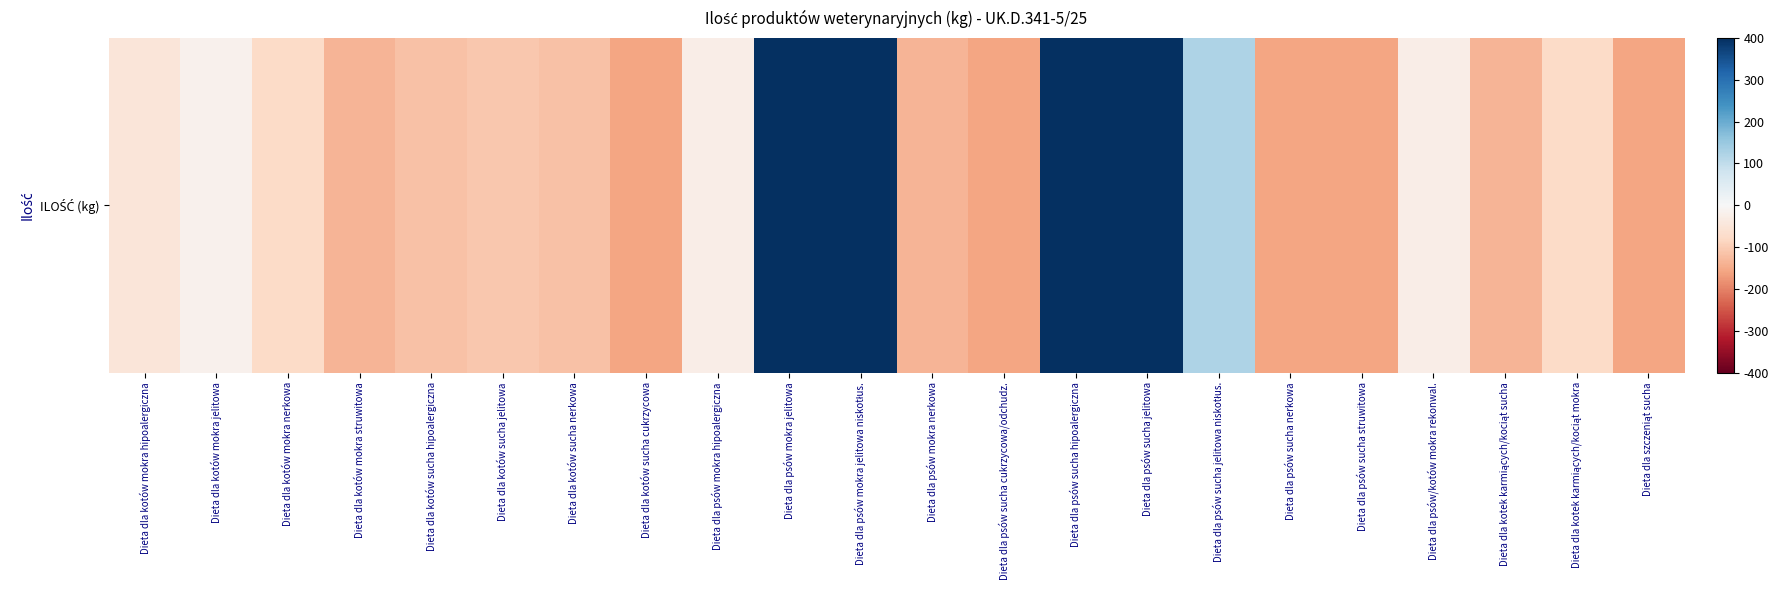

Between Dieta dla psów sucha nerkowa and Dieta dla kotów sucha nerkowa, which is larger?

Dieta dla kotów sucha nerkowa